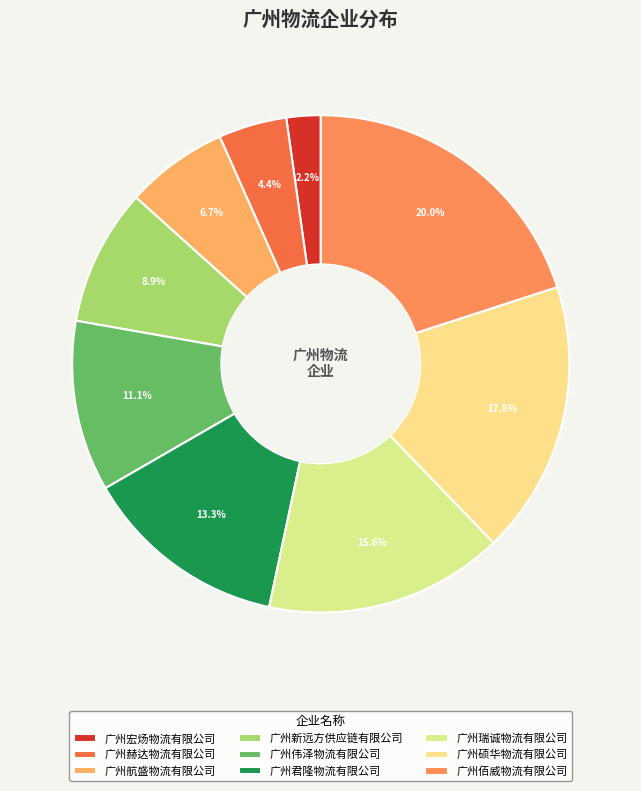

Is the sum of 广州君隆物流有限公司 and 广州宏炀物流有限公司 greater than half?

No